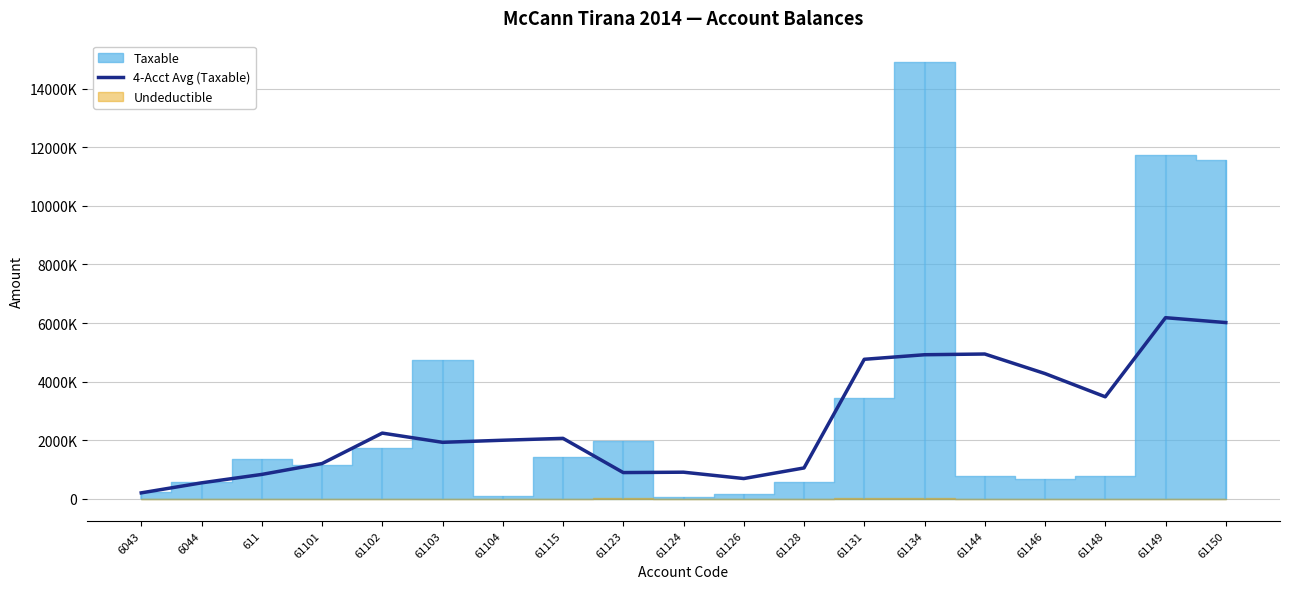

Reading left to right, transcribe all the data shown in this chart.

6043=206381.0	6044=547898.1	611=835159.1	61101=1206390.2	61102=2245352.7	61103=1930310.5	61104=2001487.9	61115=2065665.6	61123=898332.2	61124=911354.7	61126=694781.5	61128=1056313.0	61131=4762824.7	61134=4918237.7	61144=4942893.9	61146=4275667.1	61148=3483171.3	61149=6181918.5	61150=6015397.2